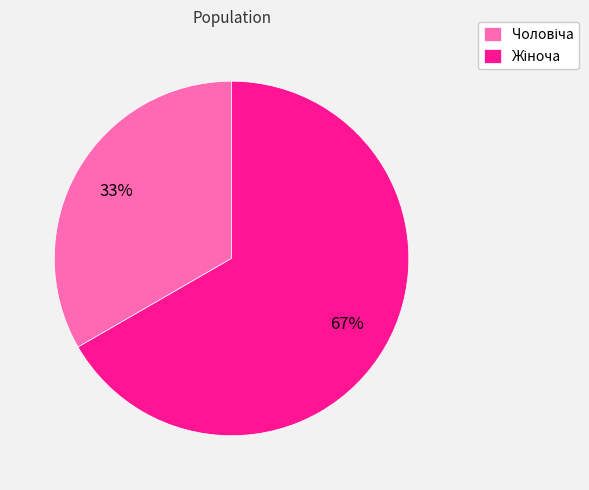

To the nearest percent, what is the average slice percentage?

50%